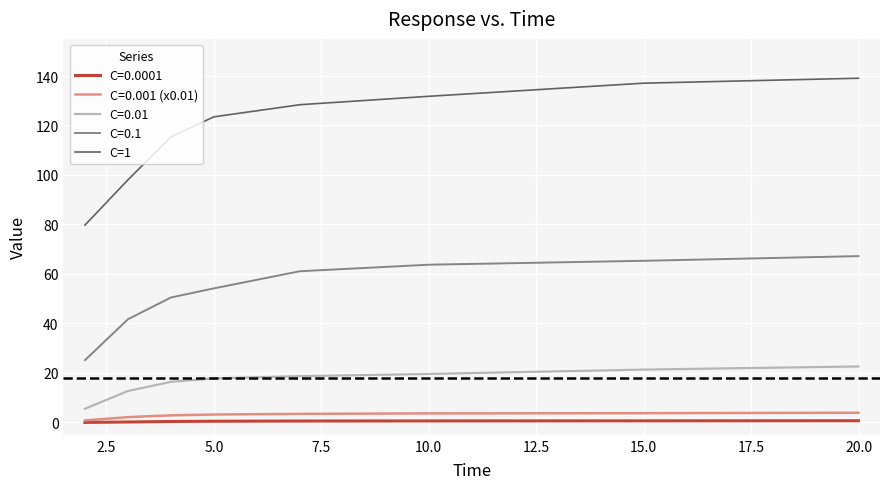

What is the greatest value displayed?

139.1